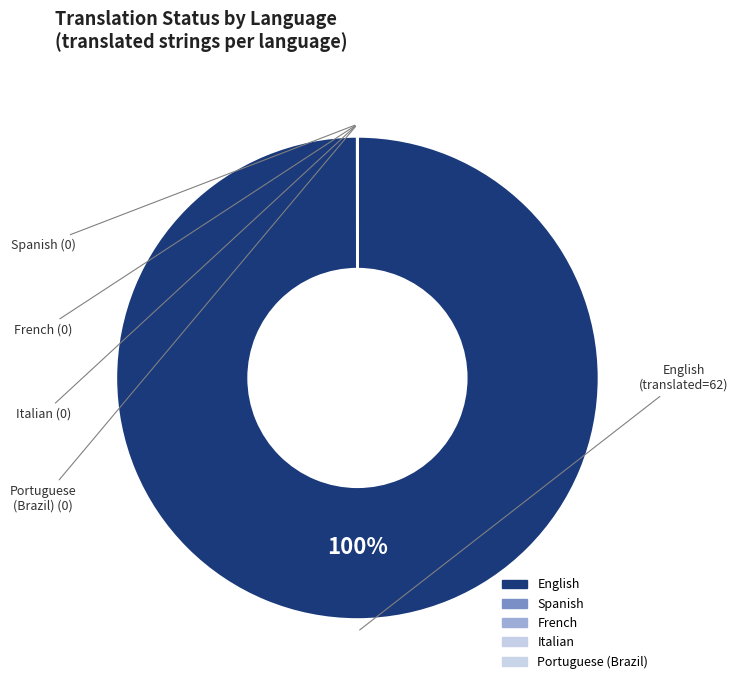

Which slice represents more than half of the pie?

English